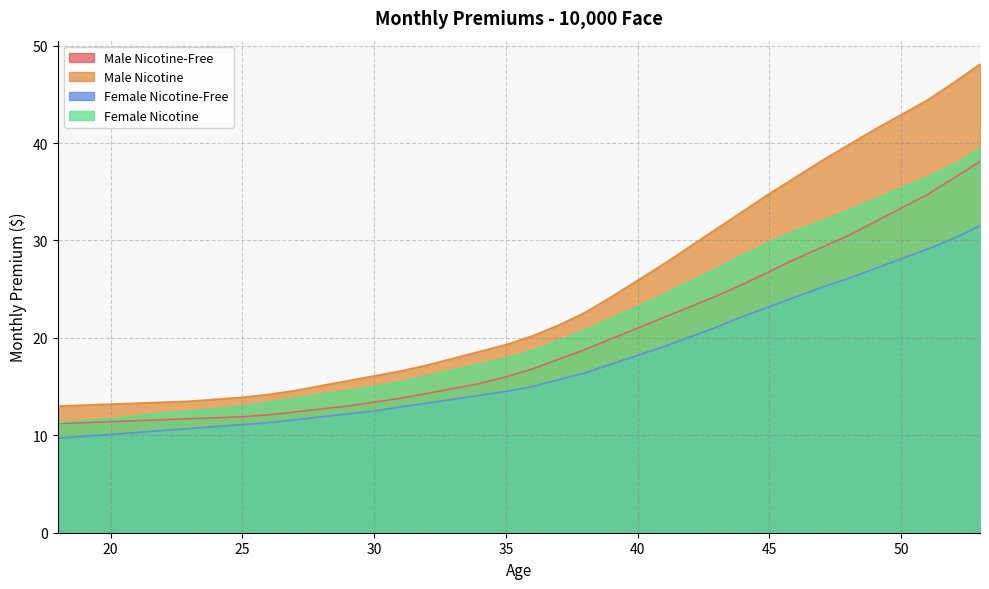

What is the sum of all Female Nicotine-Free values?

621.0